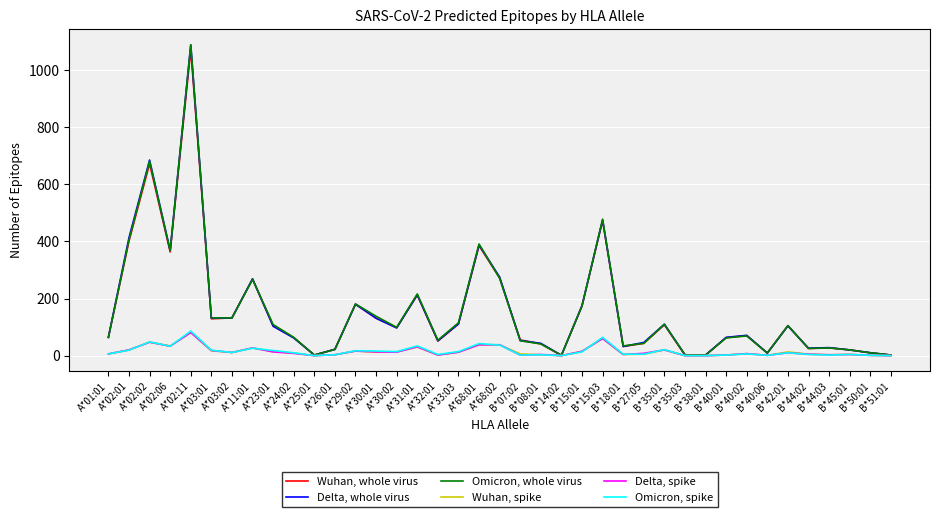

Which series has the largest range (max minus min)?

Omicron, whole virus